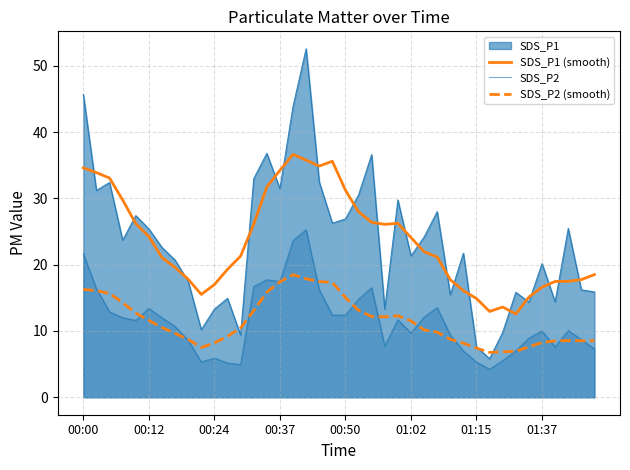

What is the value of the SDS_P2 (smooth) point at the 1st from the left?

16.3